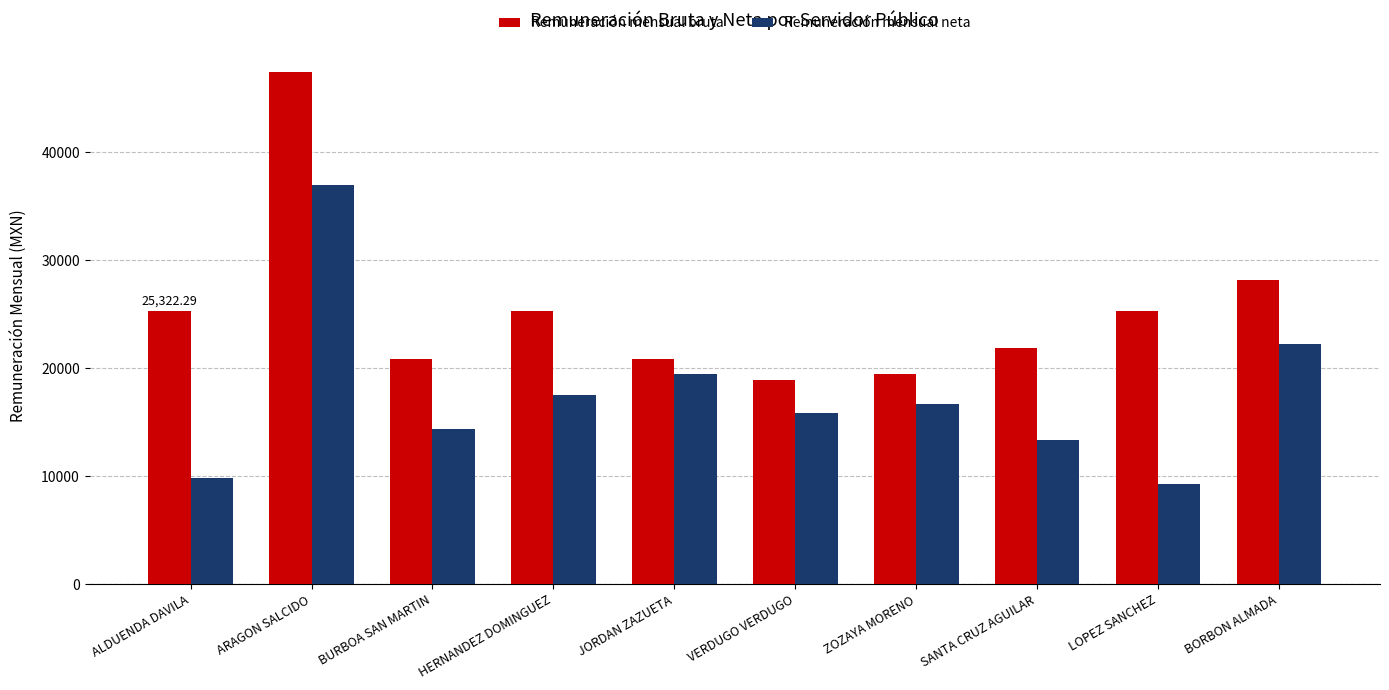

List the series in order of their overall mean, lowest first.

Remuneración mensual neta, Remuneración mensual bruta